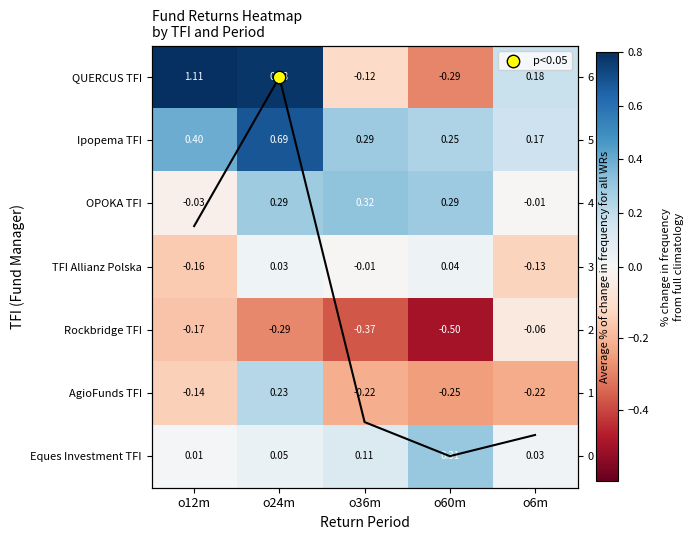

What is the smallest value displayed?

-0.5